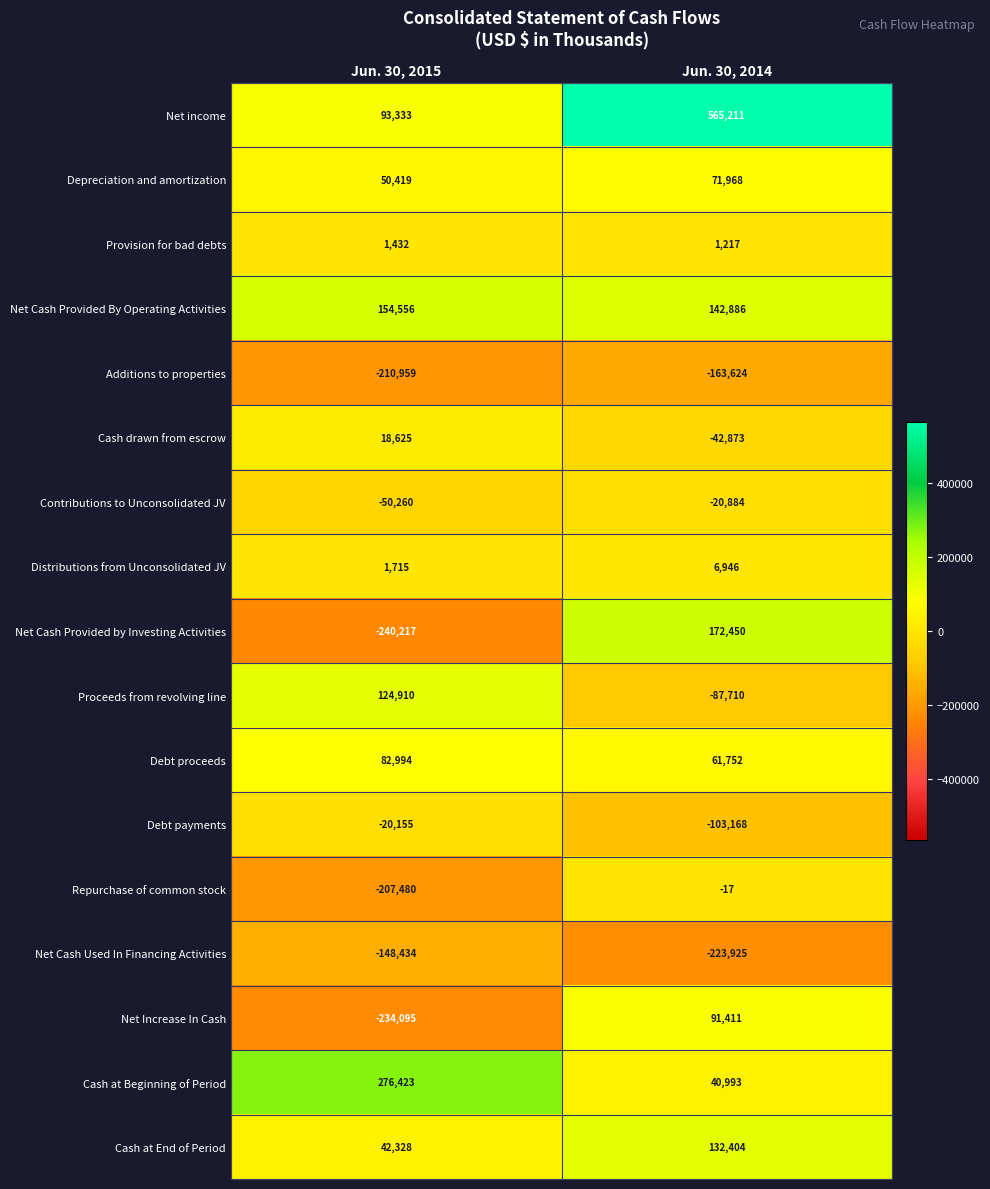

What is the sum of all Net income values?

658544